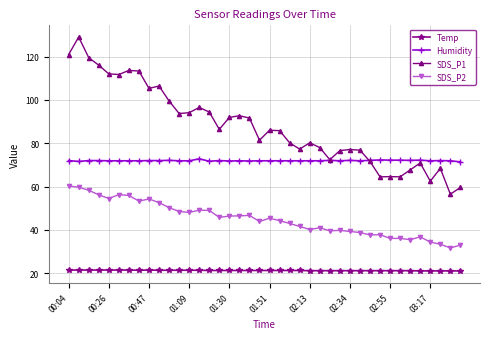

Which series has the widest spread of values?

SDS_P1